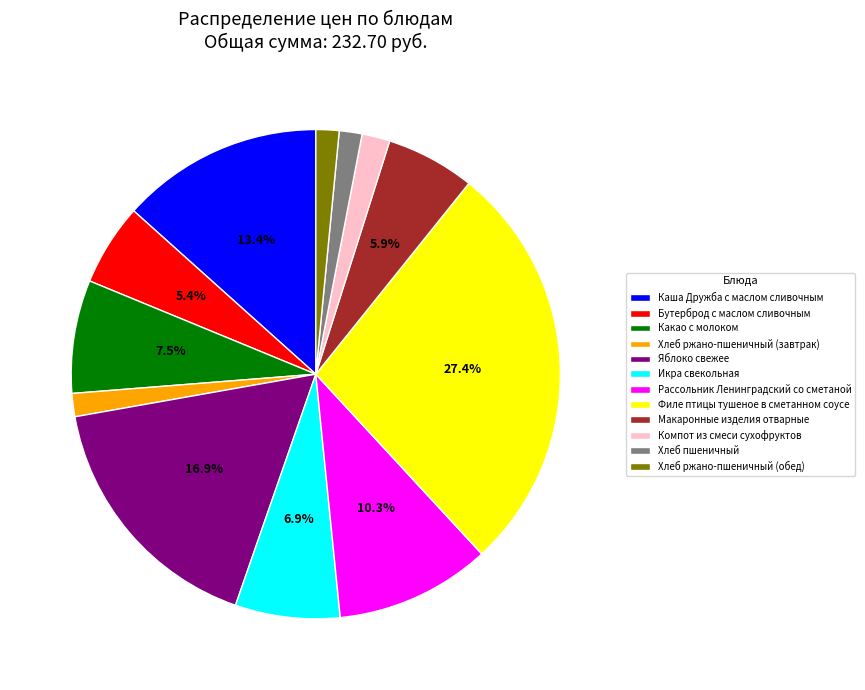

Which slice is the largest?

Филе птицы тушеное в сметанном соусе